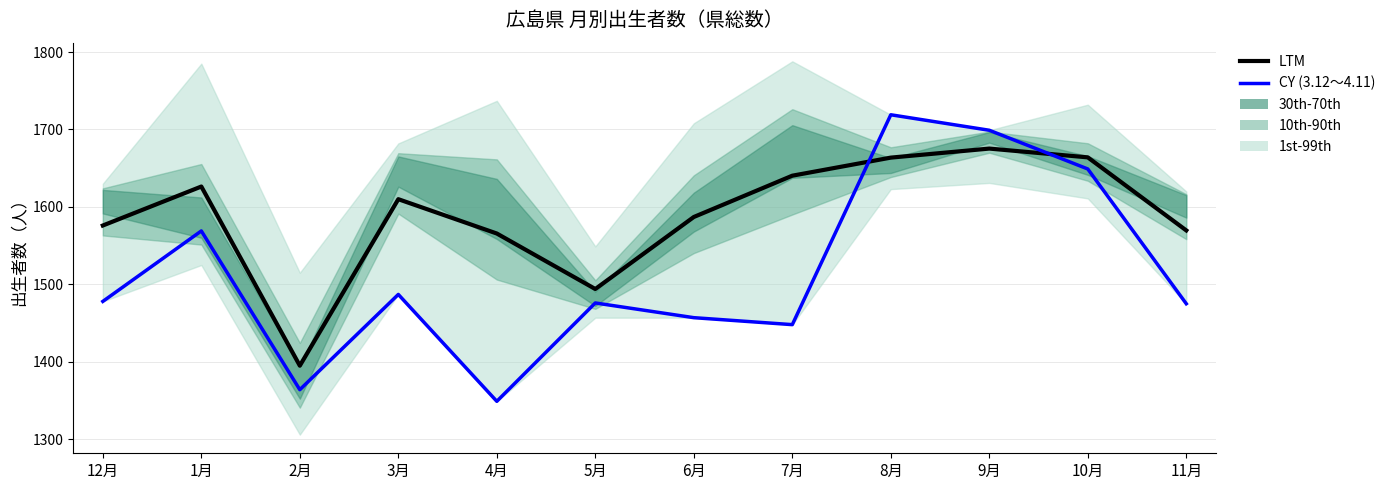

Rank the series by their average value, from highest to lowest.

LTM, CY (3.12～4.11)